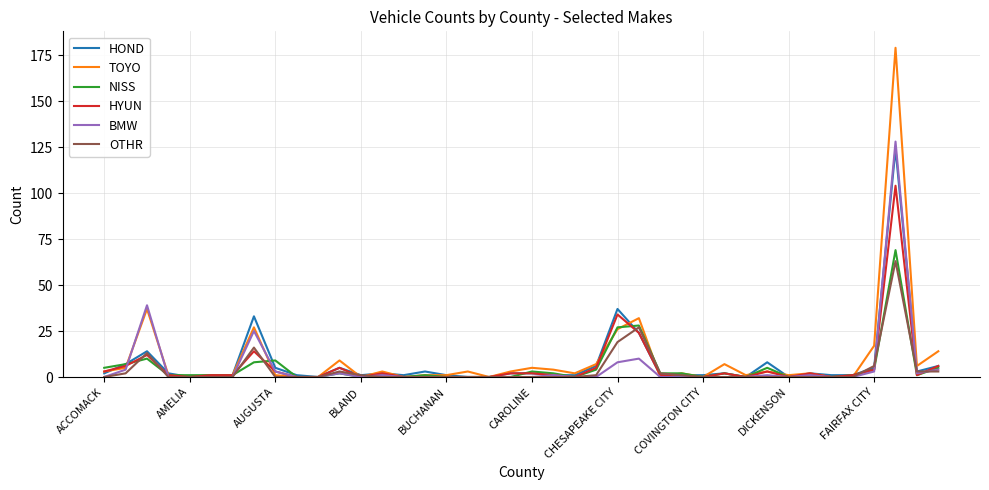

What is the maximum value shown in the chart?

179